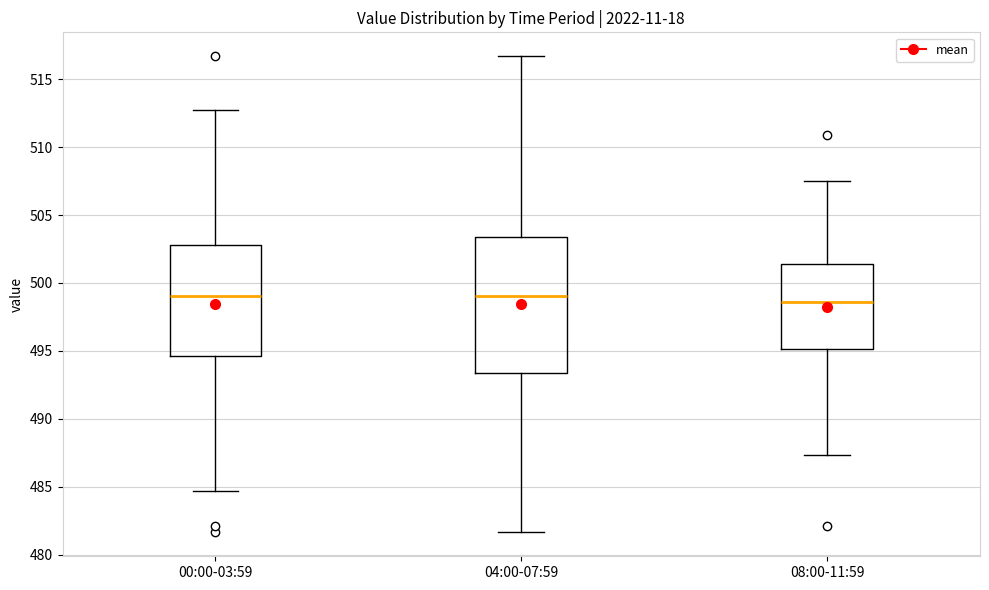

Reading left to right, transcribe this box plot: for each box, give where its median line is, the range the box spans, and where its two whiskers end, as read against the y-axis. The values are not printed on the chart, so give them approximately, as read against the axis.

00:00-03:59: median 499.0, box 494.5 to 503.0, whiskers 484.5 to 512.5
04:00-07:59: median 499.0, box 493.5 to 503.5, whiskers 481.5 to 516.5
08:00-11:59: median 498.5, box 495.0 to 501.5, whiskers 487.5 to 507.5